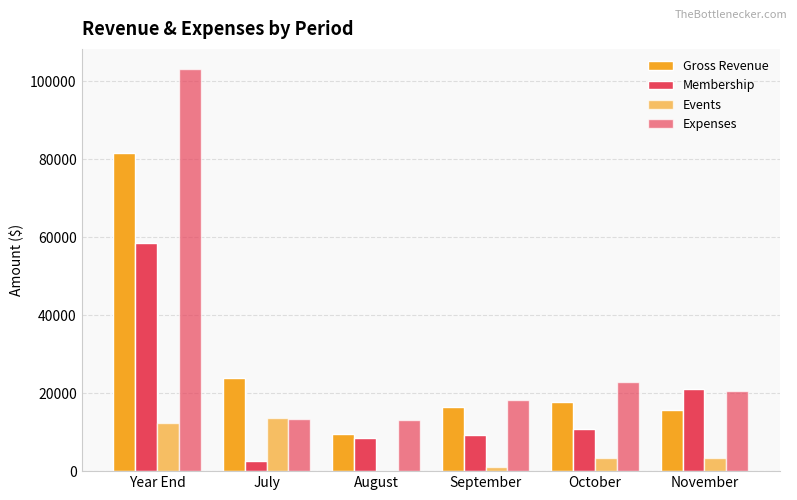

What is the value of the Events bar at the 6th from the left?

3366